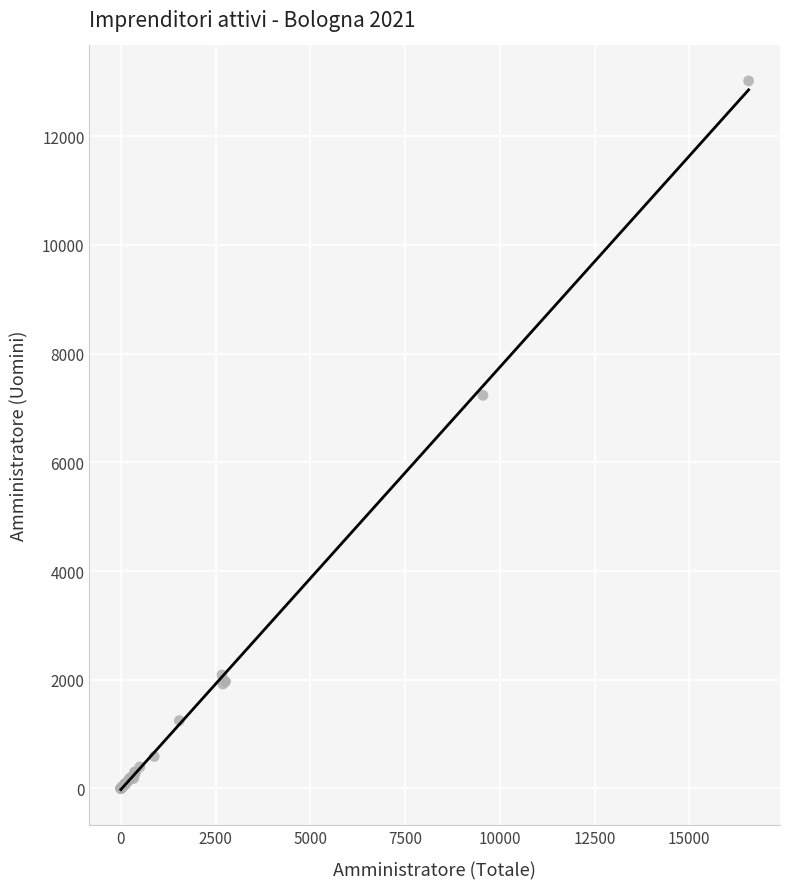

What Y value in the scatter plot is closest to 6509?

7232